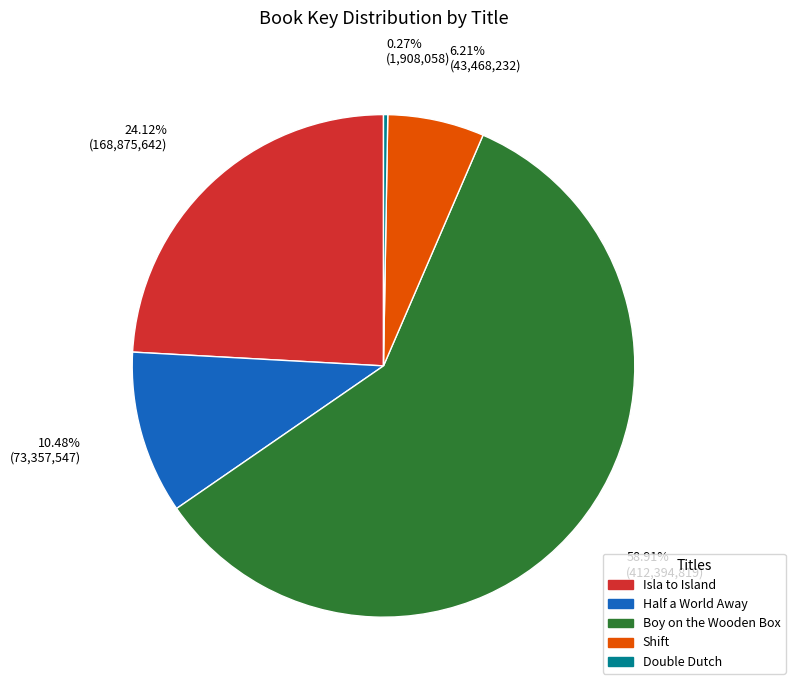

Is it true that Shift is 1% of the pie?

False